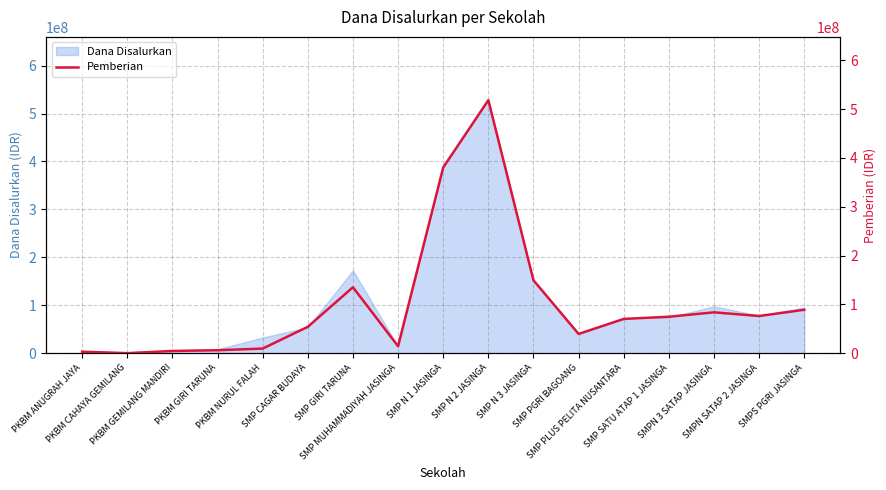

How many positive values are there?

16